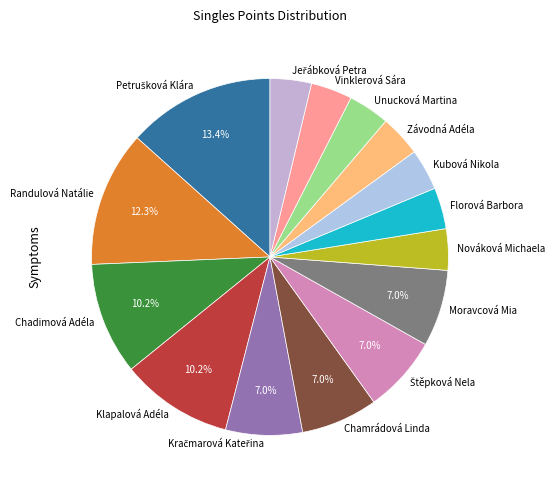

Does any single category account for the majority?

No